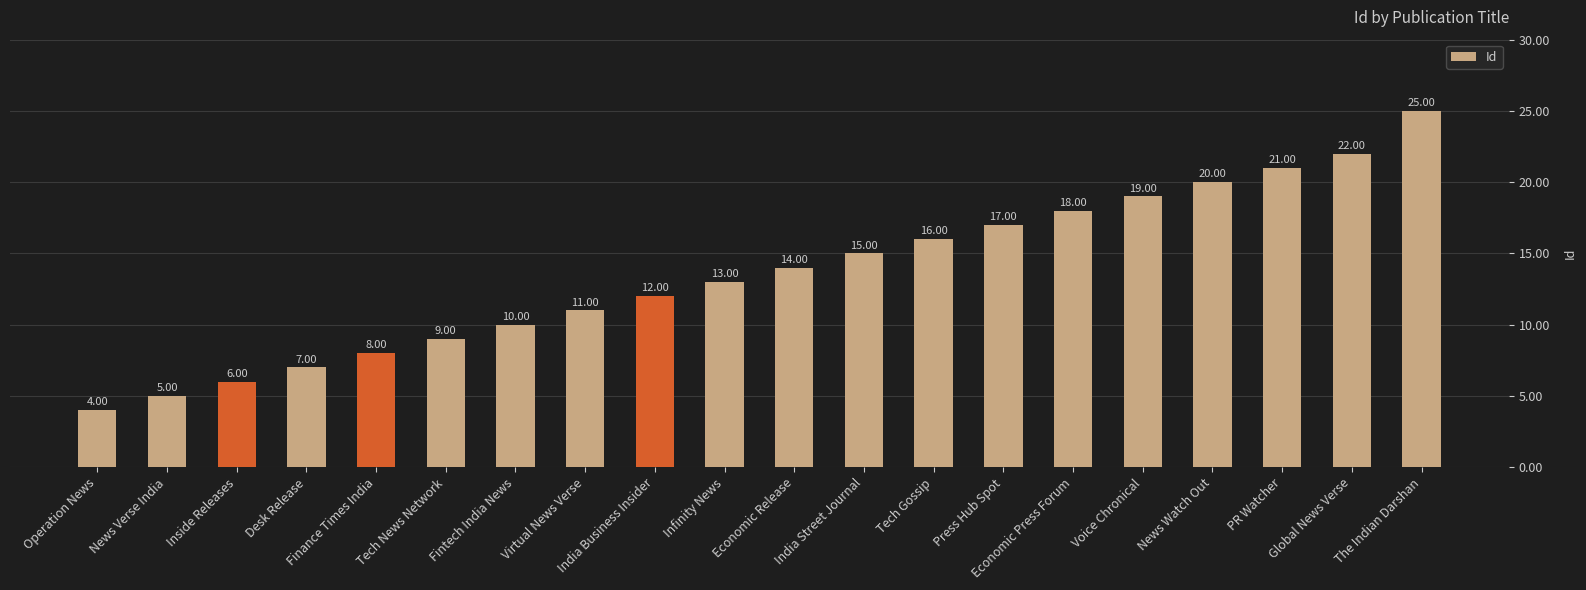

At which label is the value closest to 14?

Economic Release